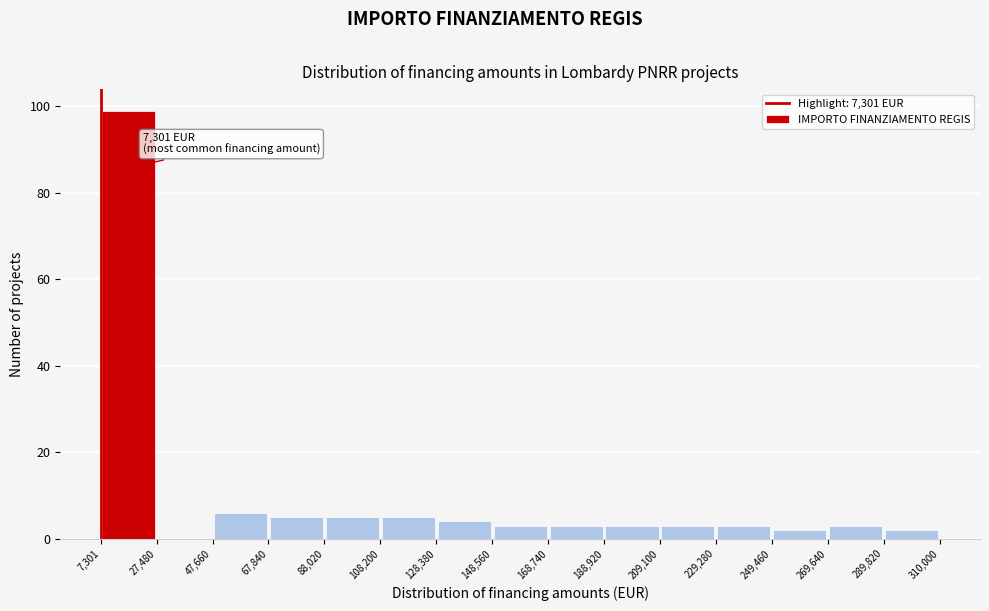

Which range on the x-axis has the tallest bar?

7,301 to 27,480